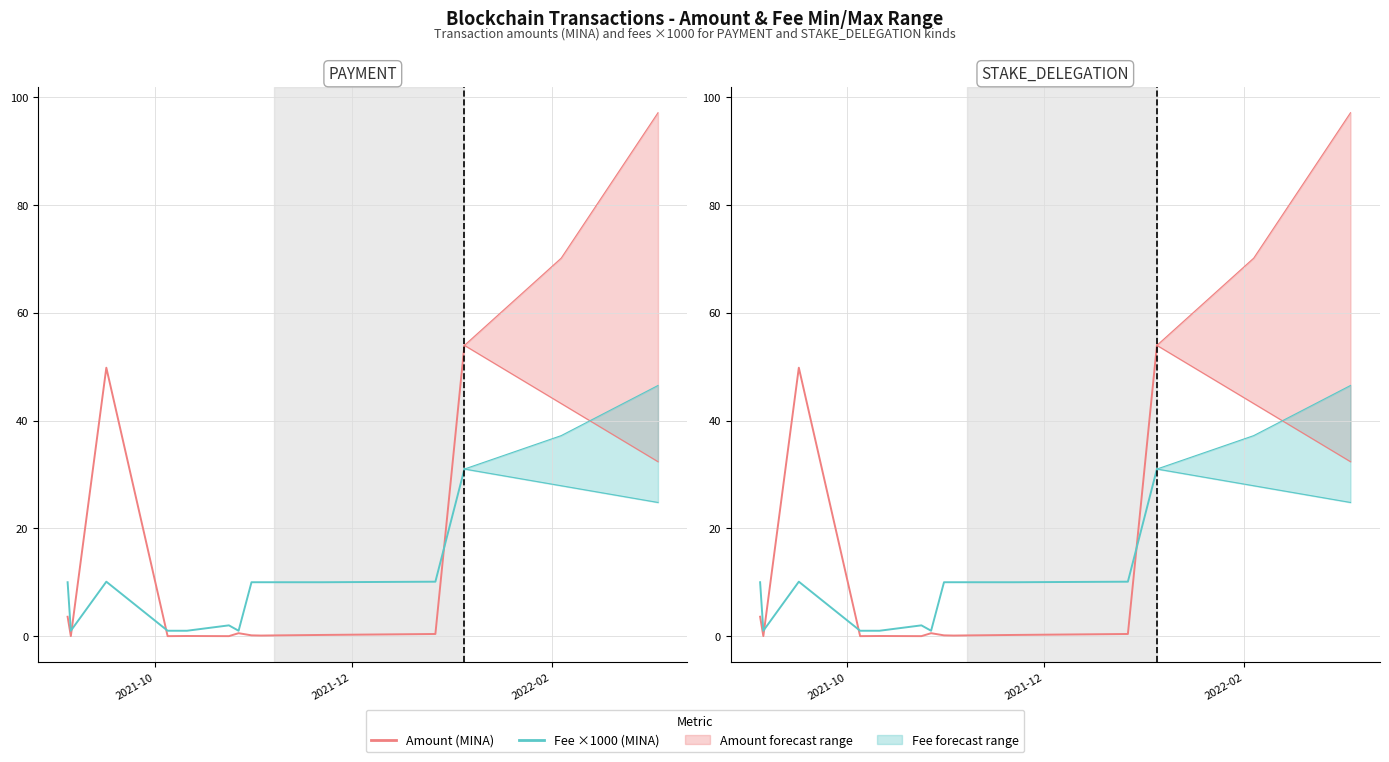

What is the sum of all Fee ×1000 (MINA) values?

108.2